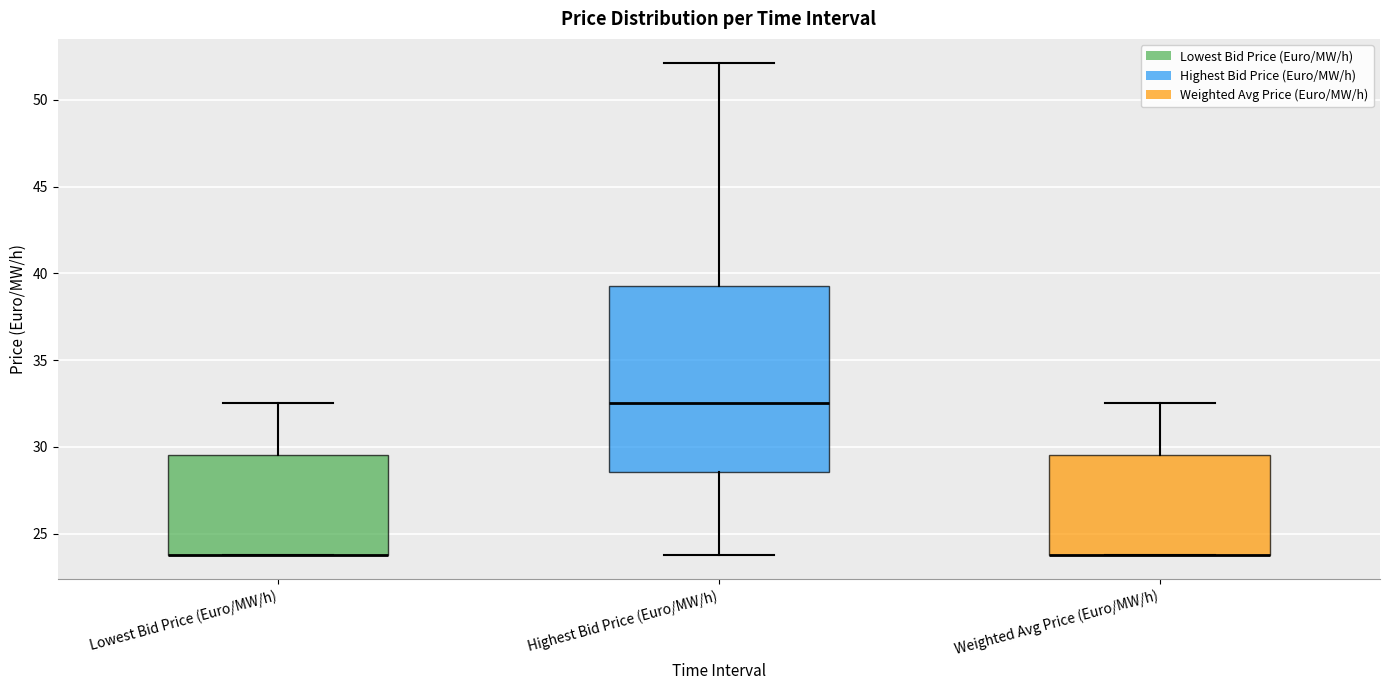

Where does the upper whisker of the box for Weighted Avg Price (Euro/MW/h) end on the y-axis? The values are not printed on the chart, so give them approximately, as read against the axis.

32.5